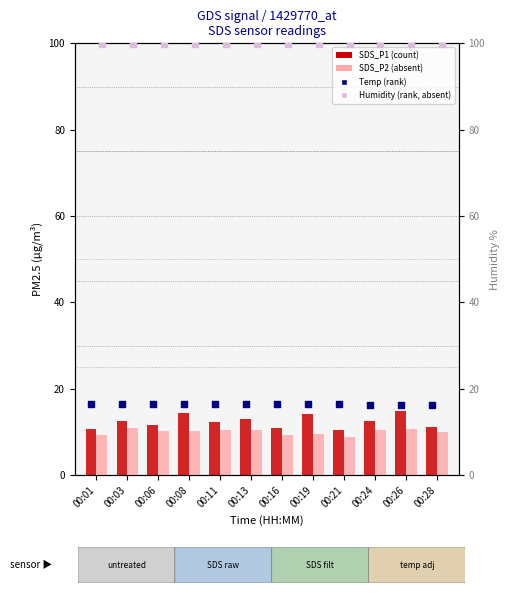

At how many categories does at least one series exceed 32?

12